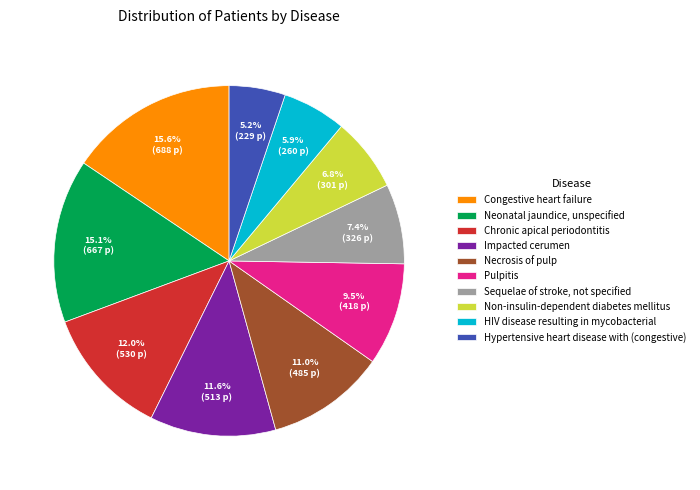

What portion of the pie excludes Non-insulin-dependent diabetes mellitus?

93.2%